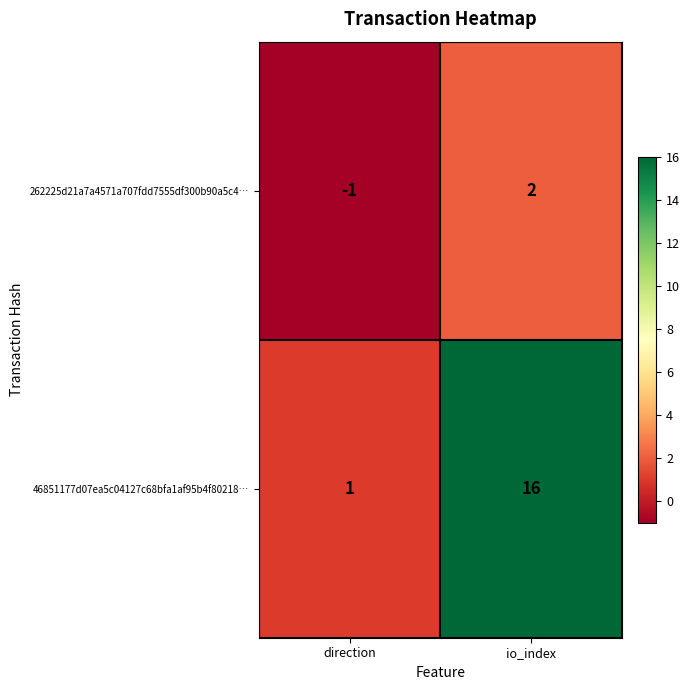

At how many categories does at least one series exceed 11?

1